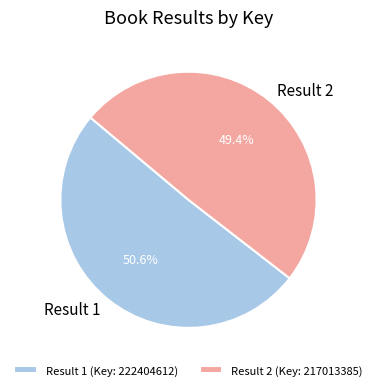

Does Result 2 represent more than half of the total?

No